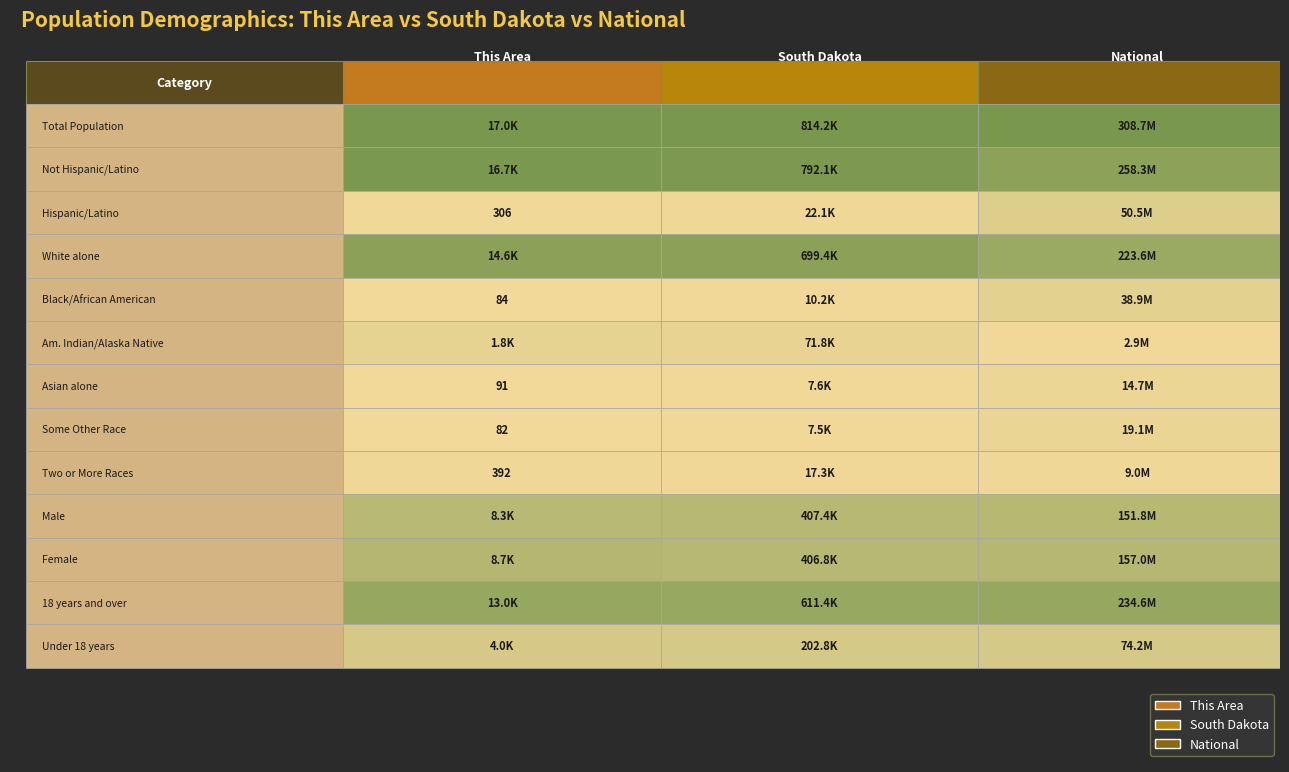

Which series has the largest range (max minus min)?

National